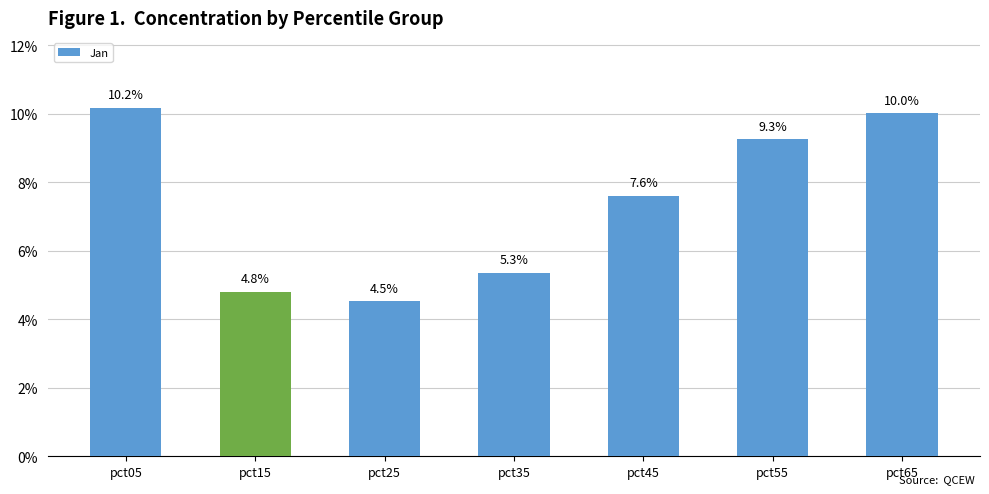

Does the chart contain any negative values?

No